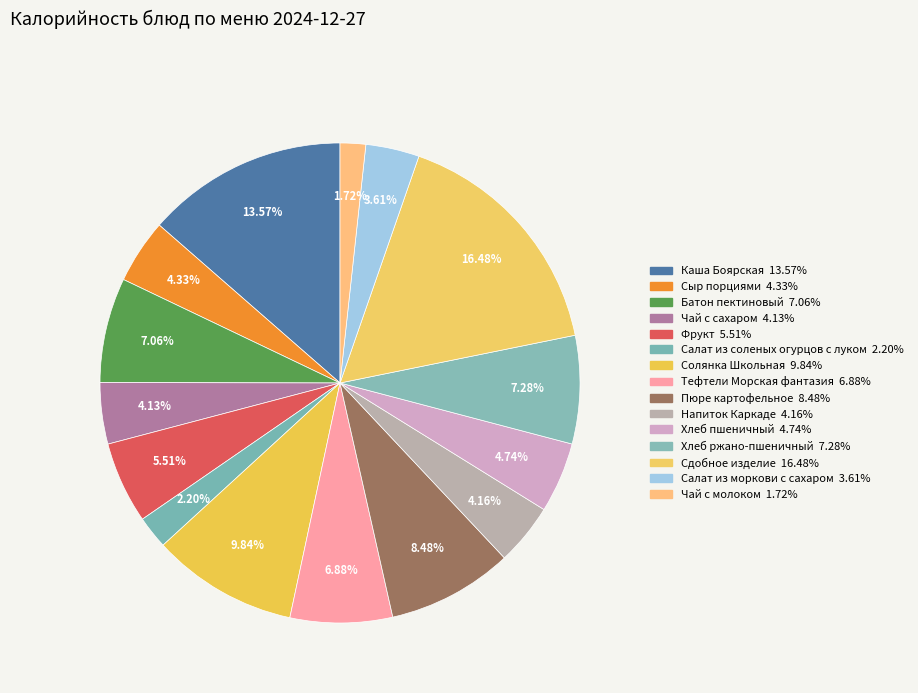

Count the number of slices in the pie.

15